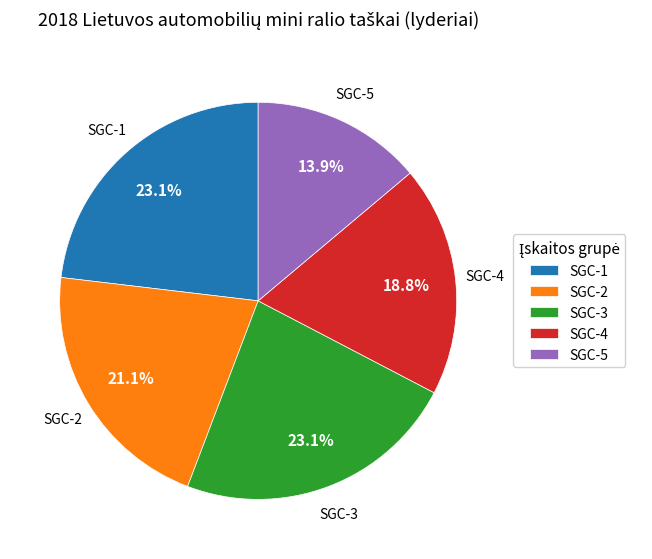

Is it true that SGC-5 is 14% of the pie?

True